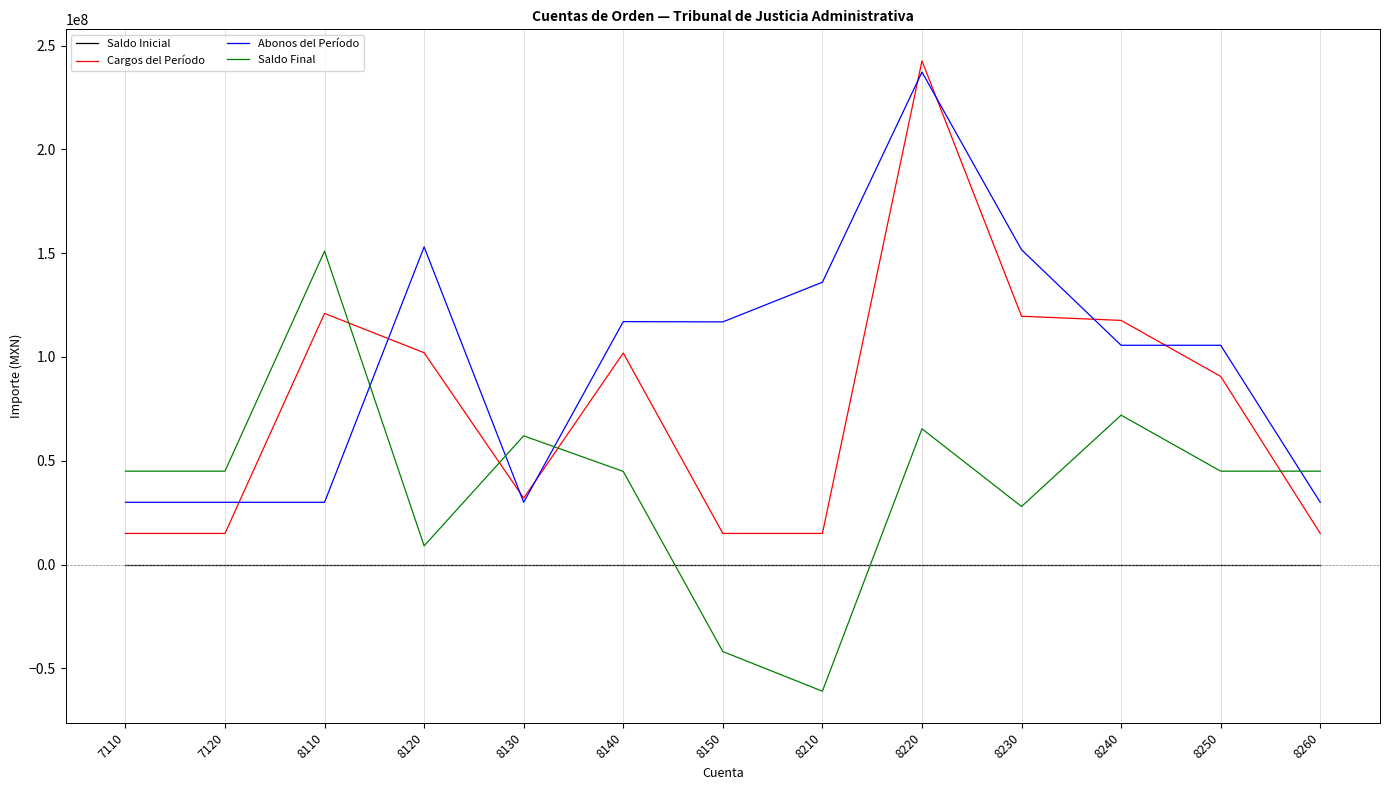

What is the spread (max minus min) of values at 8230?

151627269.4